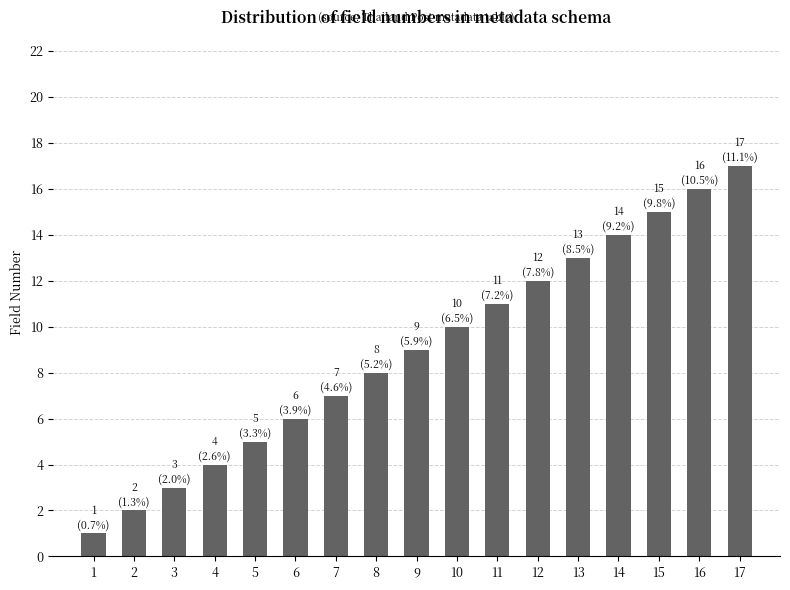

What is the difference between the values at 4 and 15?

11